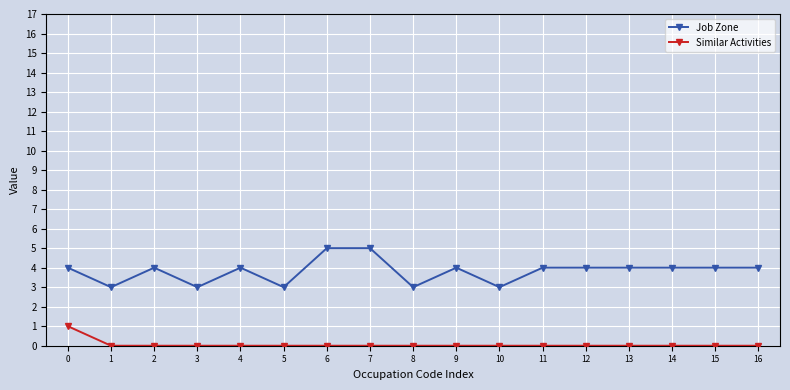

List the series in order of their peak value, lowest first.

Similar Activities, Job Zone